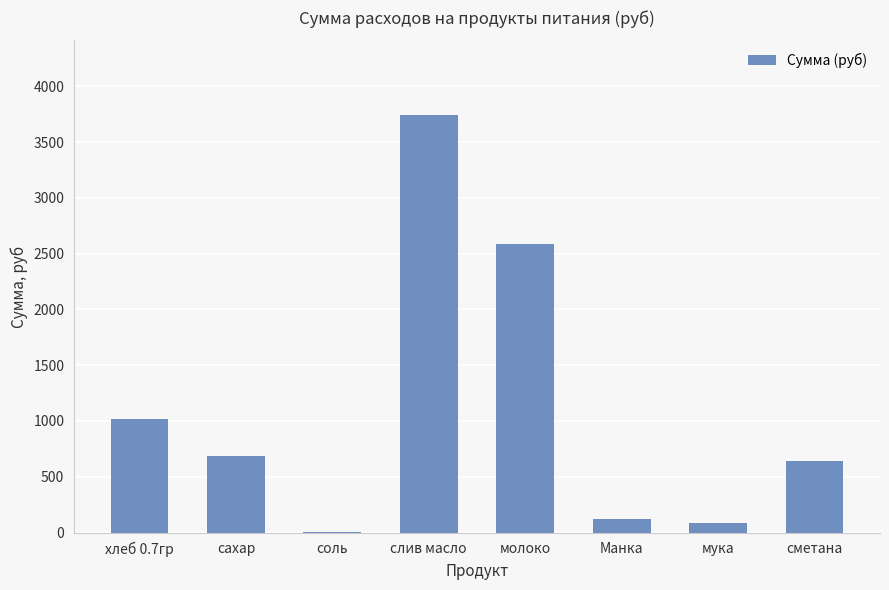

At which label is the value closest to 1871?

молоко